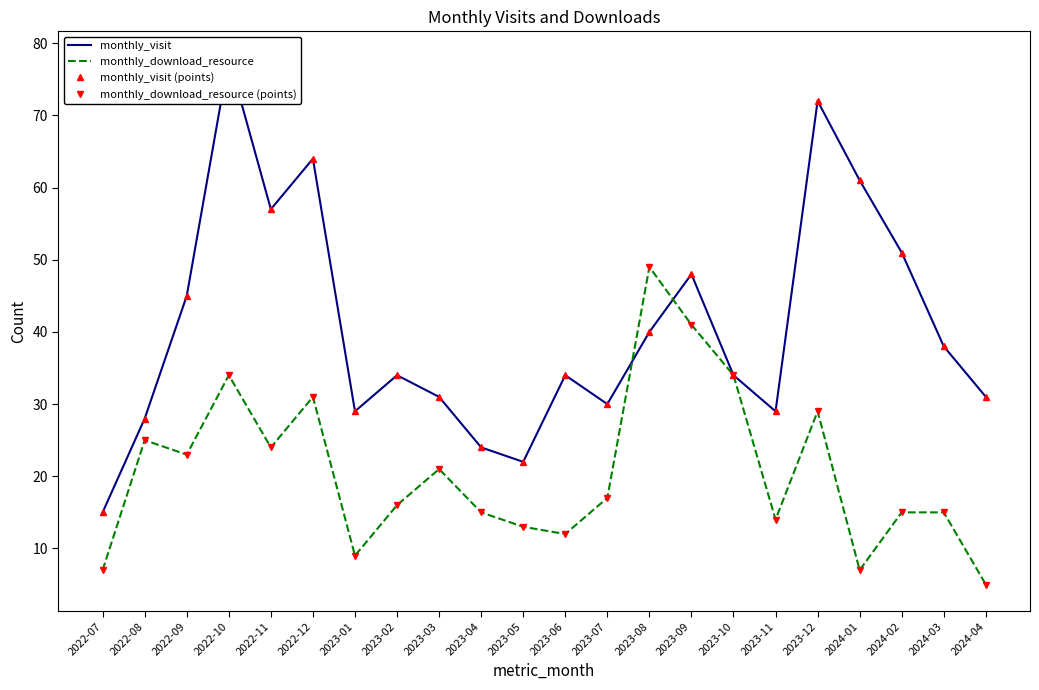

Is it true that monthly_download_resource (points) equals 41 at 2023-09?

True